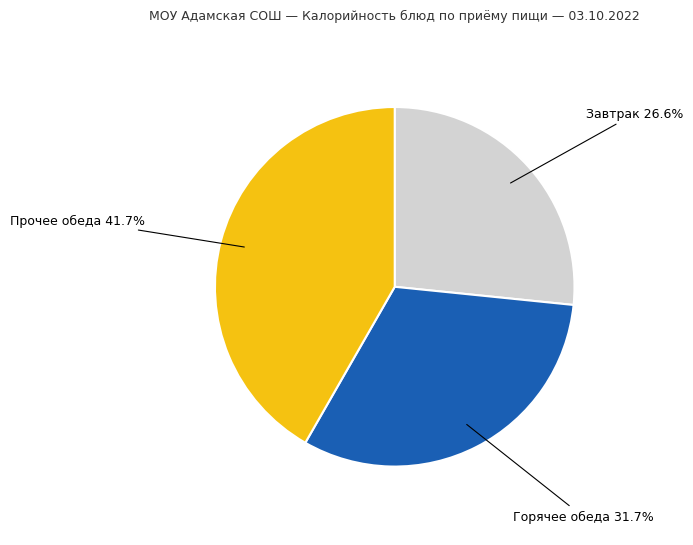

Approximately how many times larger is the value at Прочее обеда compared to Горячее обеда?

1.3